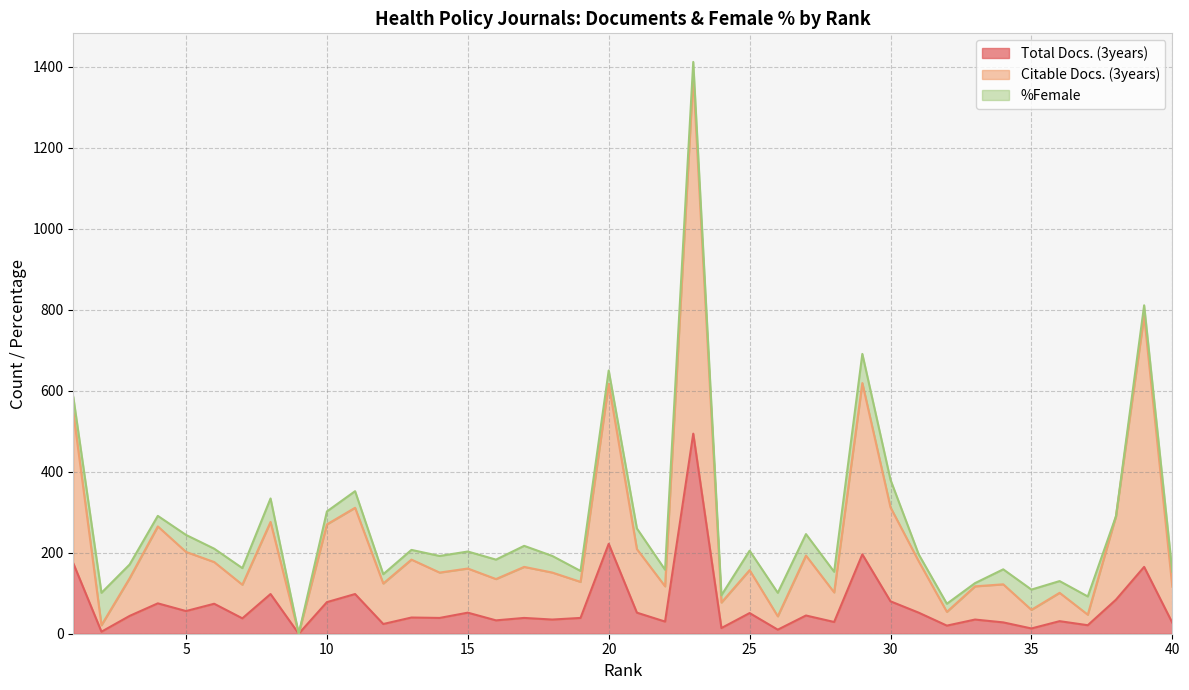

What are all the series names shown in the legend?

Total Docs. (3years), Citable Docs. (3years), %Female